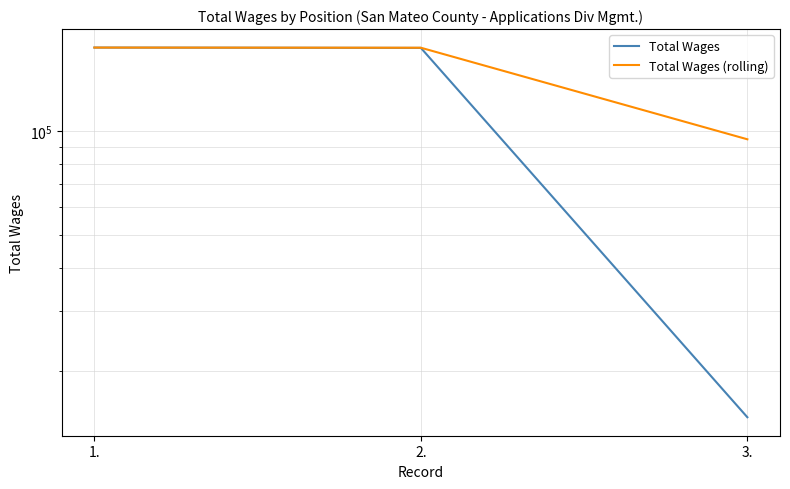

What position from the left is 1.?

1